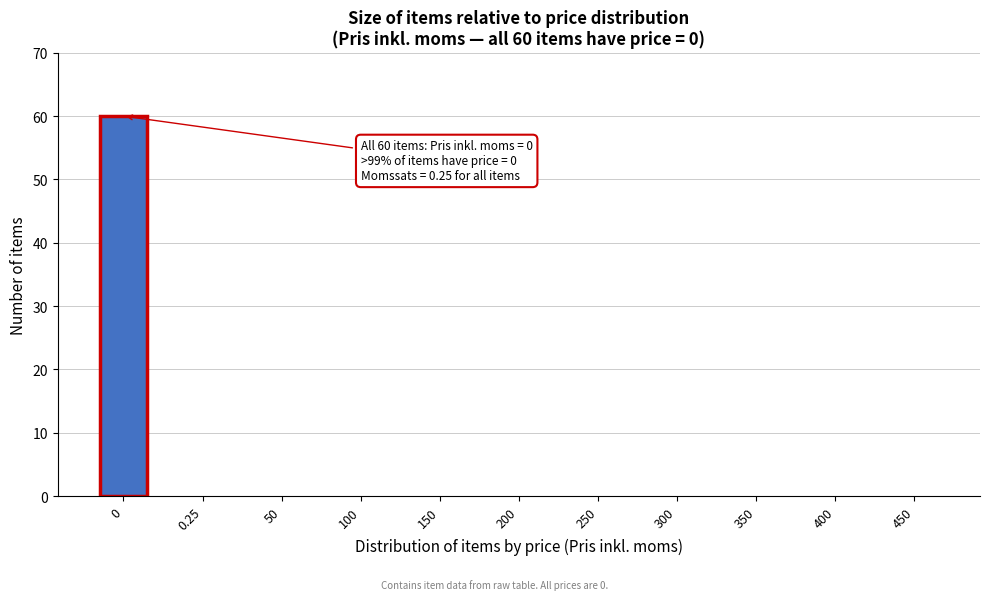

Reading left to right, transcribe all the data shown in this chart.

0=60	0.25=0	50=0	100=0	150=0	200=0	250=0	300=0	350=0	400=0	450=0